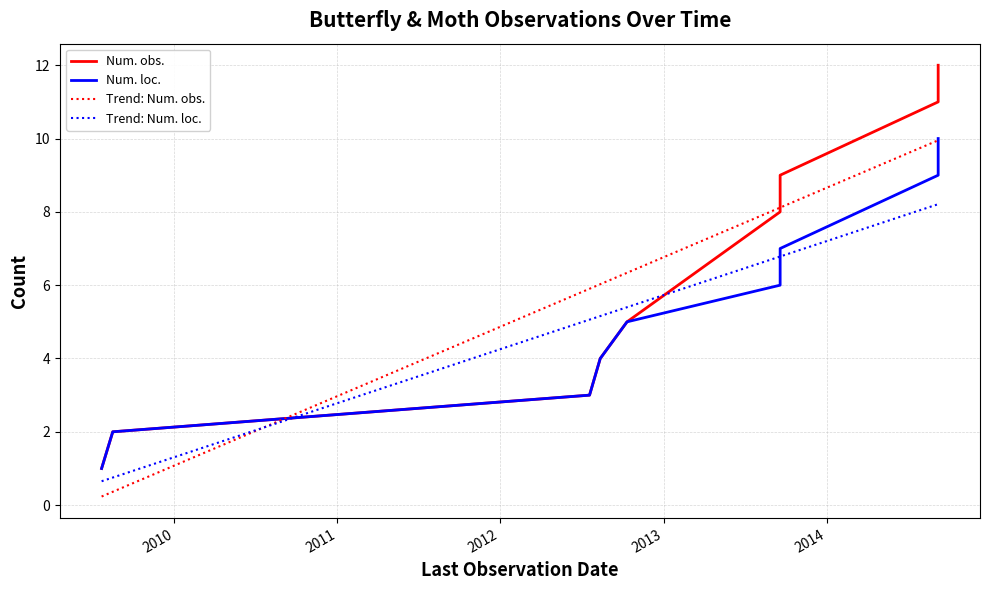

List the series in order of their peak value, lowest first.

Trend: Num. loc., Trend: Num. obs., Num. loc., Num. obs.